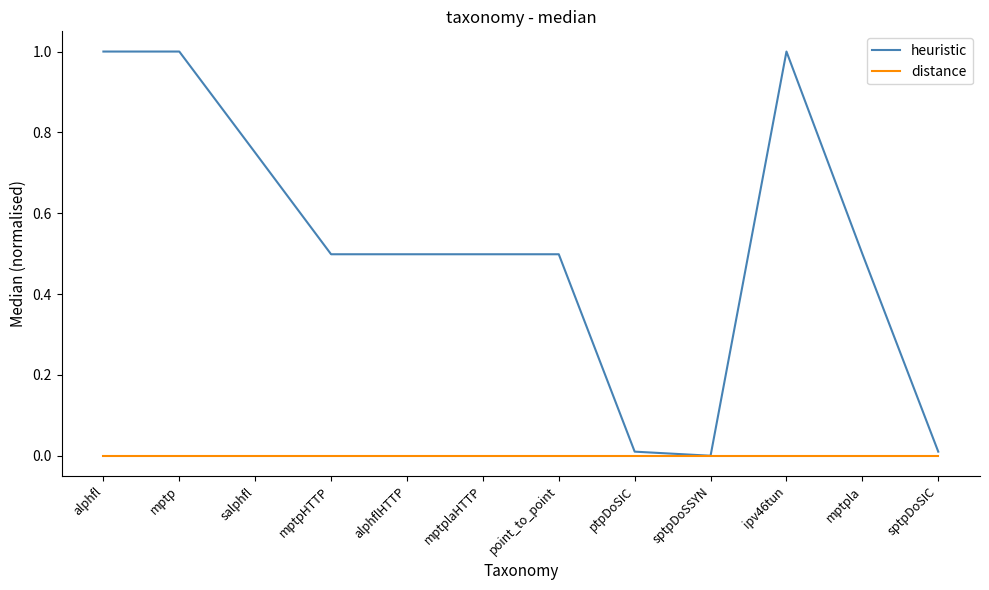

Which series has the largest total across all categories?

heuristic